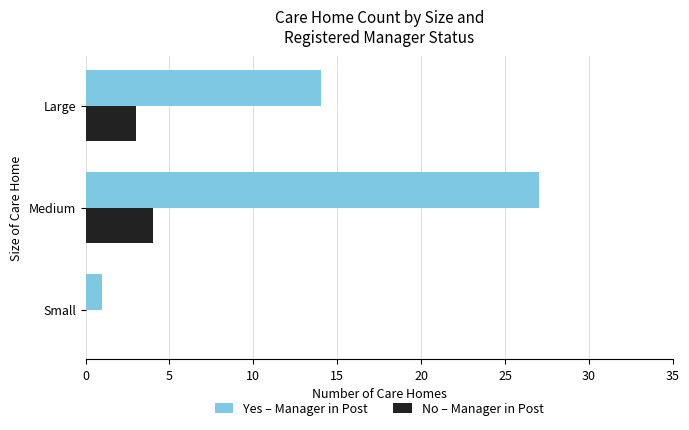

Which series changed the most between Small and Medium?

Yes – Manager in Post